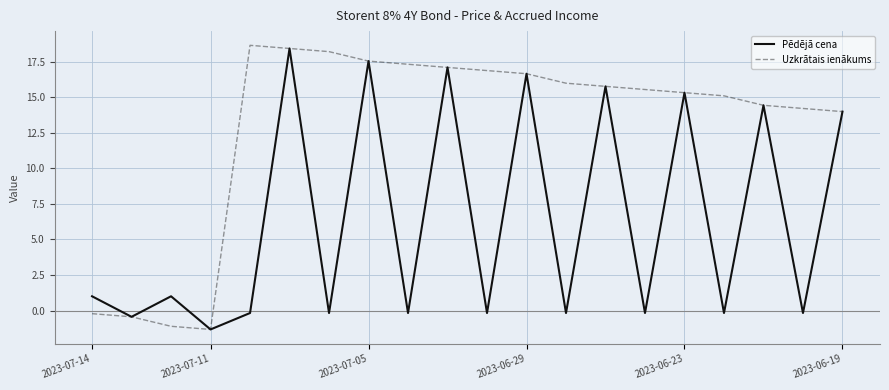

What is the greatest value displayed?

18.7